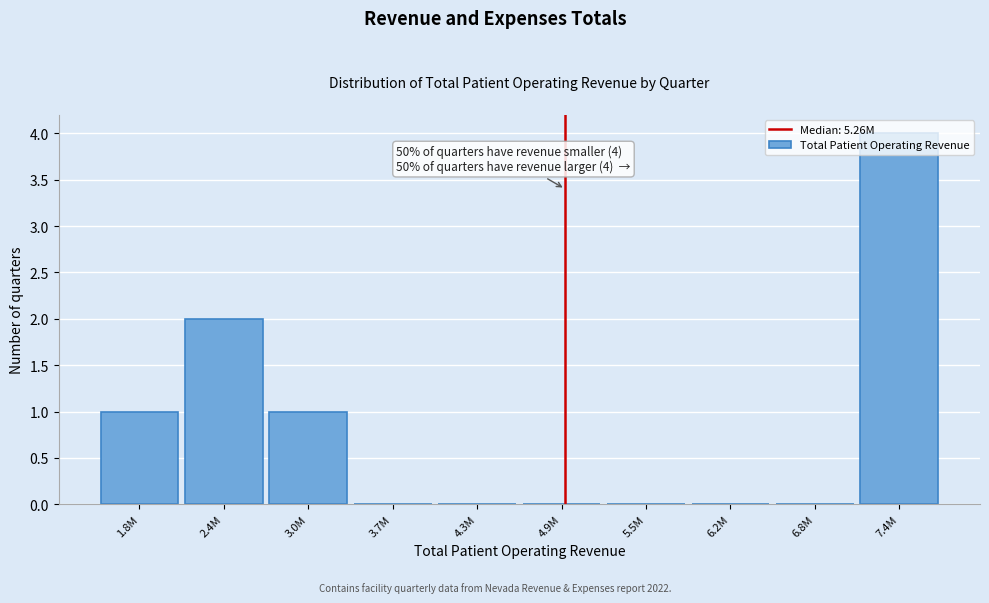

Is it true that the value at 6.8M is -2?

False